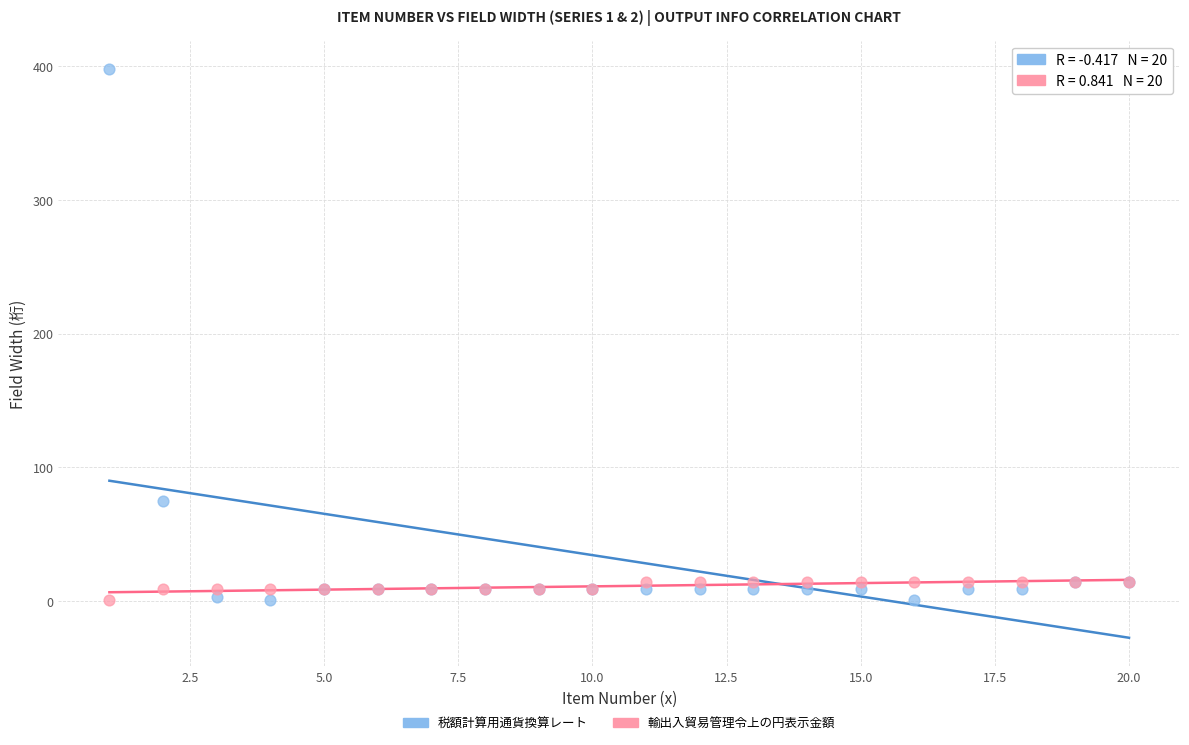

Which series has the widest spread of Y values?

税額計算用通貨換算レート